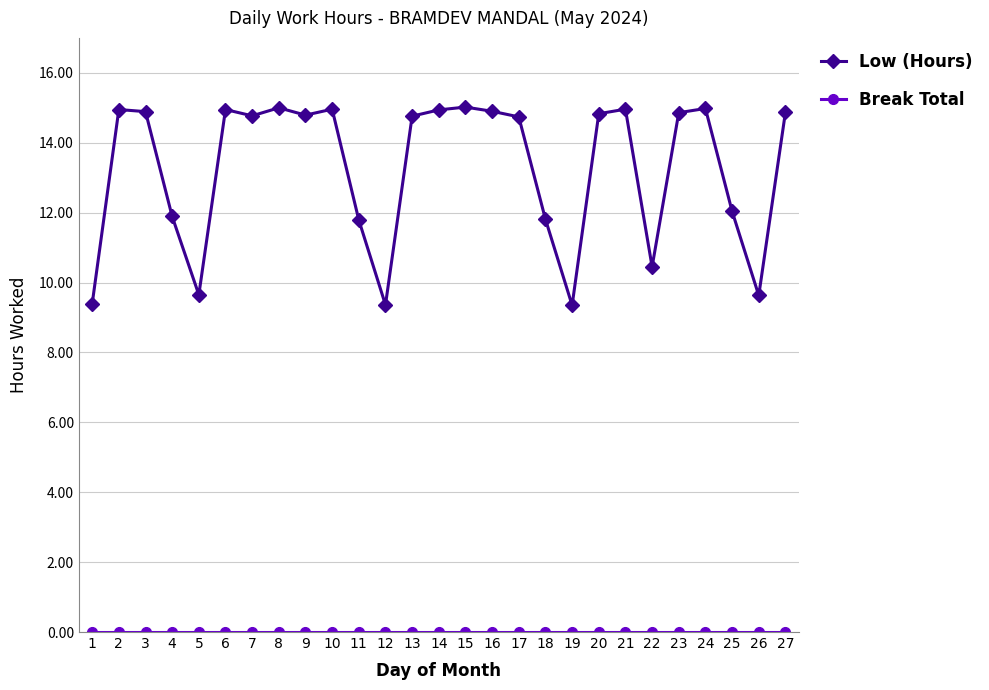

How many distinct data groups are displayed?

2